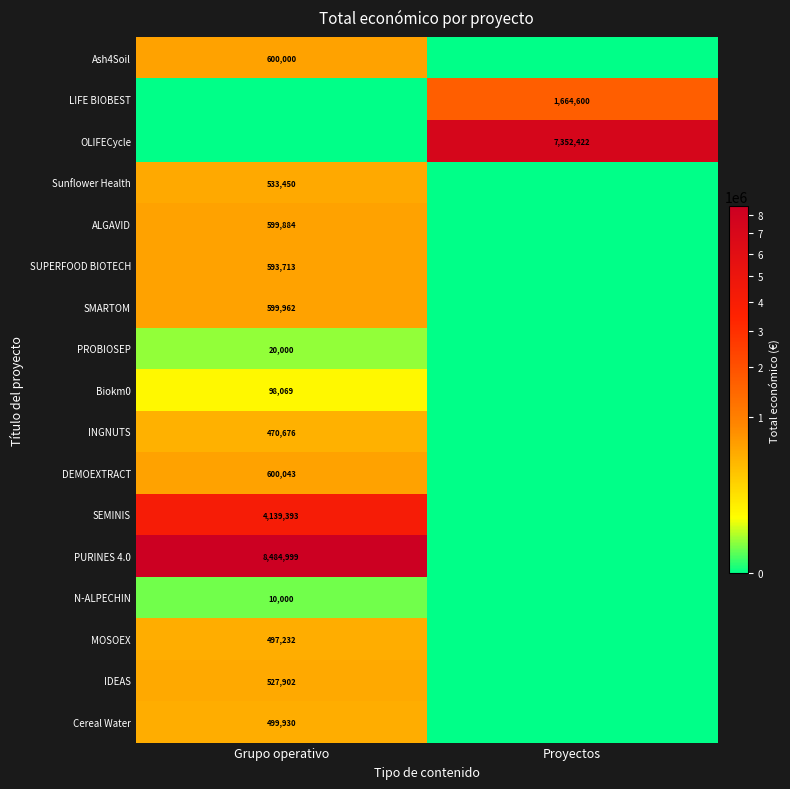

Is it true that DEMOEXTRACT equals 126317 at Grupo operativo?

False